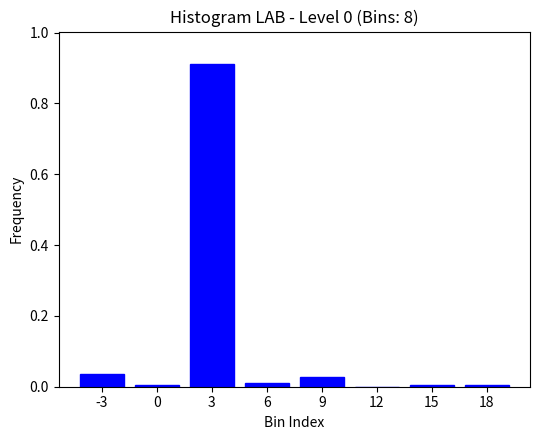

Which category has the highest value across all series?

3